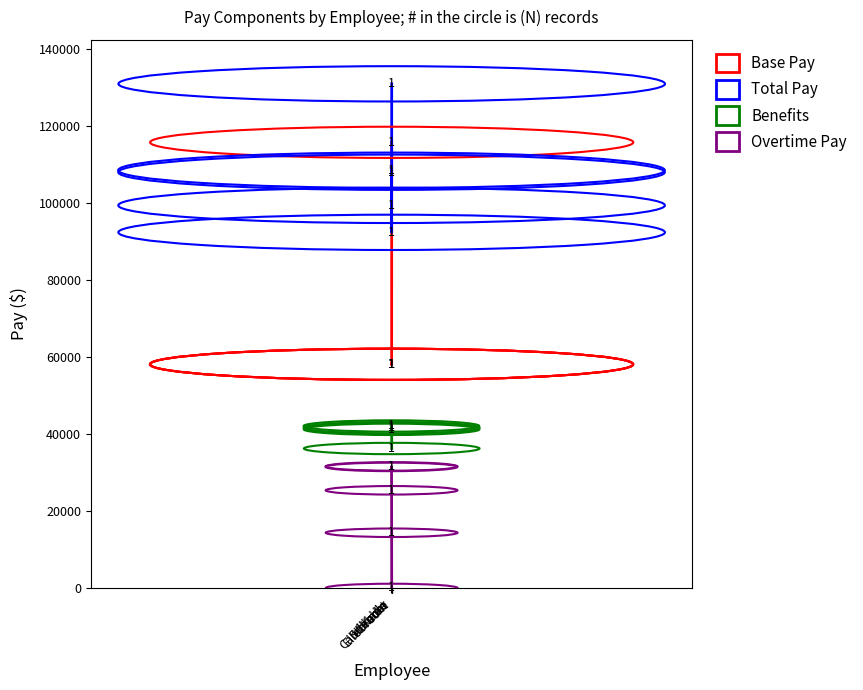

How many interior local valleys does the Benefits series have?

1